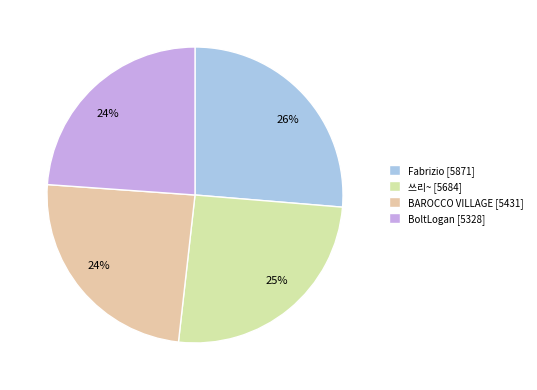

How many segments does this pie chart have?

4